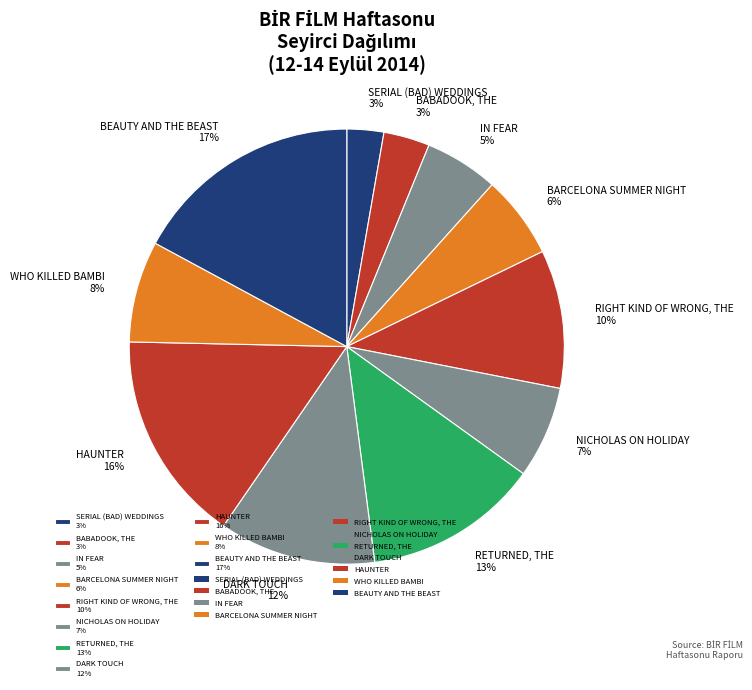

True or false: SERIAL (BAD) WEDDINGS accounts for 8% of the total.

False